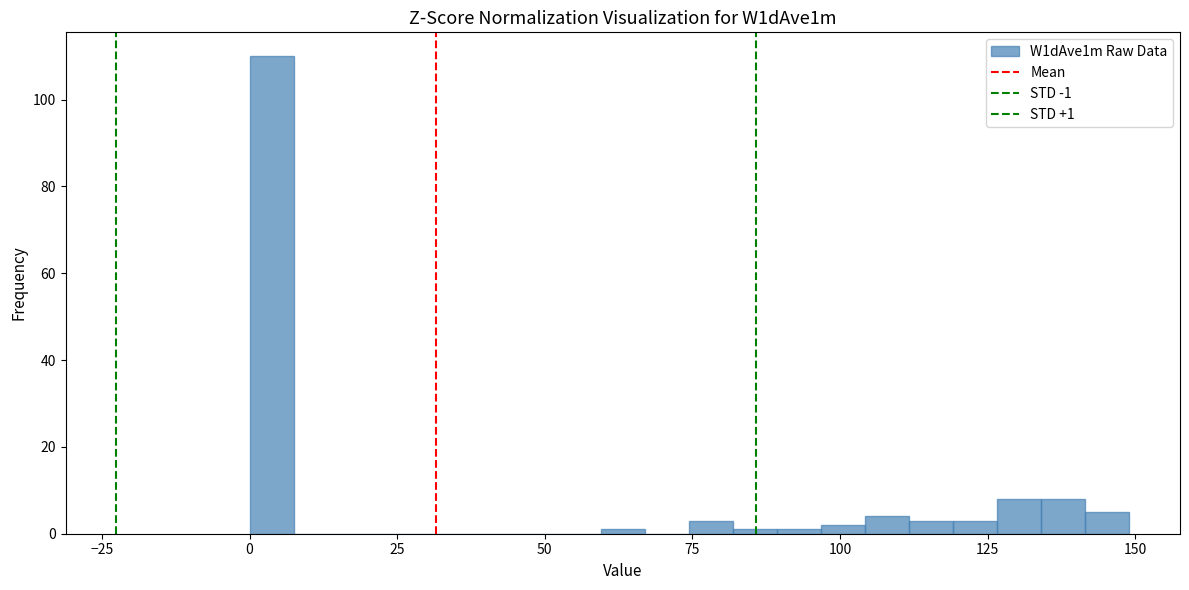

Read against the x-axis, roughly where is the centre of the tallest bar?

5